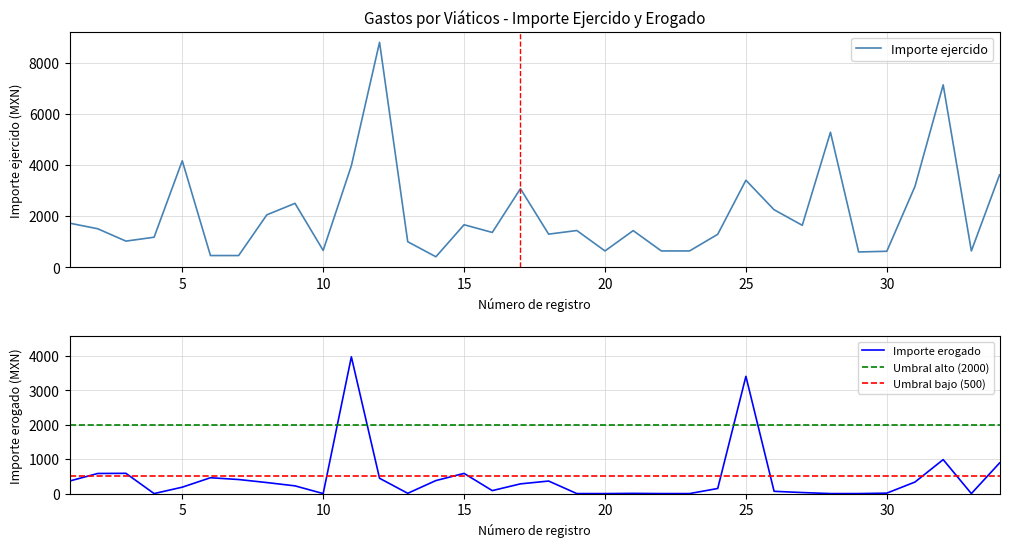

What is the lowest value of the Importe ejercido series?

412.0